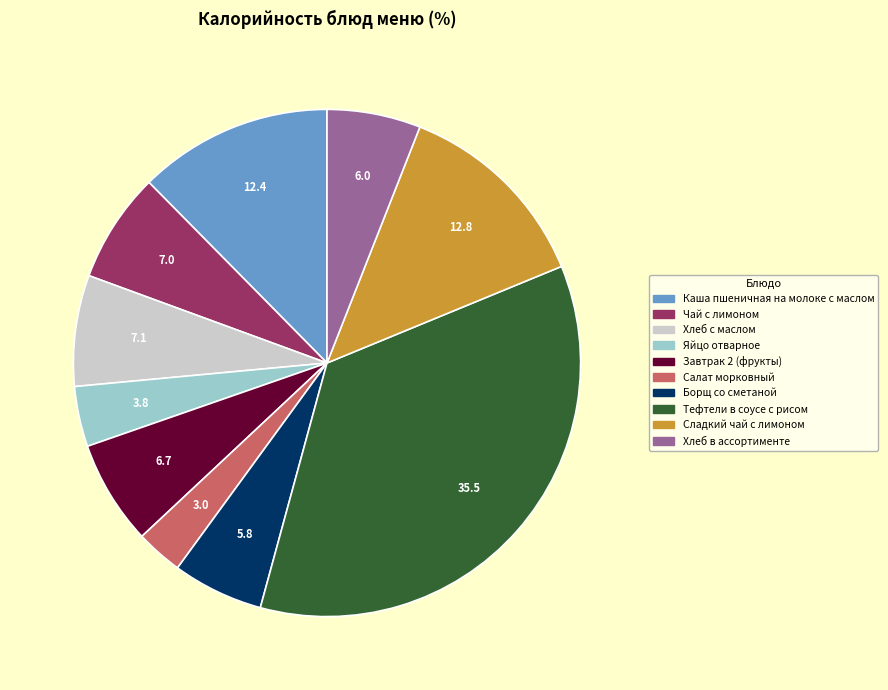

The Сладкий чай с лимоном slice represents 24% of the pie. True or false?

False